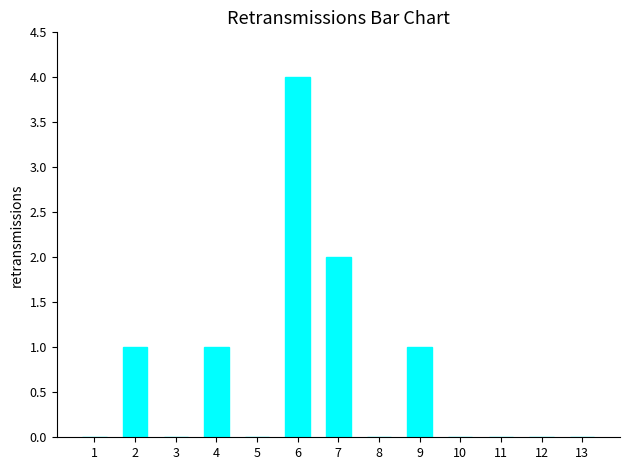

Reading left to right, list all the values displayed in this chart.

0	1	0	1	0	4	2	0	1	0	0	0	0